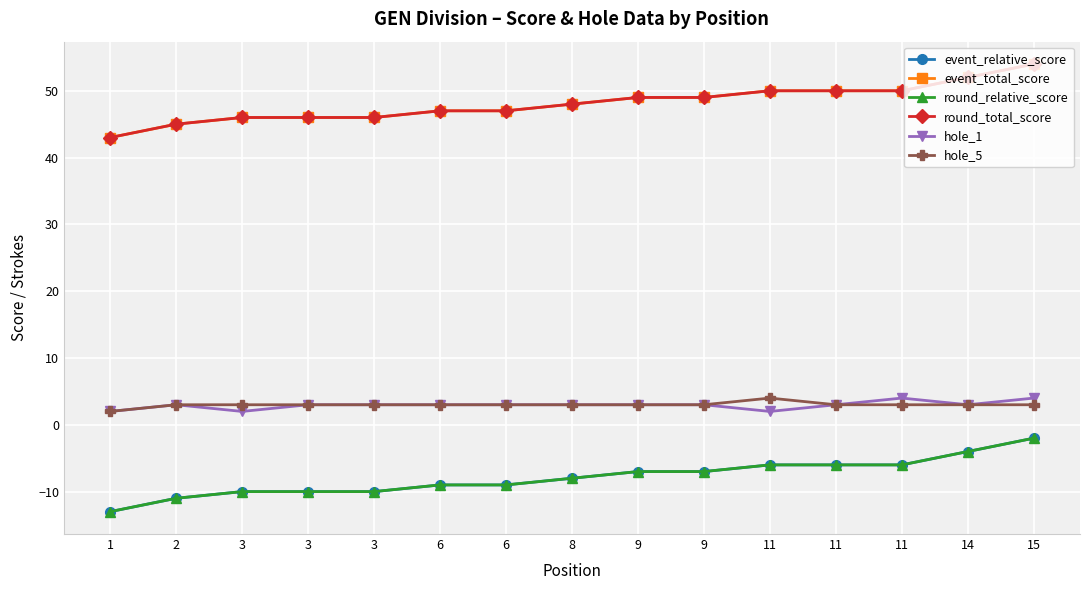

Does the chart have visible grid lines?

Yes